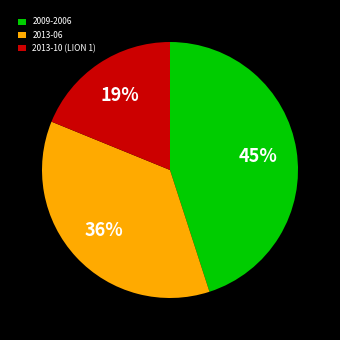

True or false: 2009-2006 accounts for 34% of the total.

False